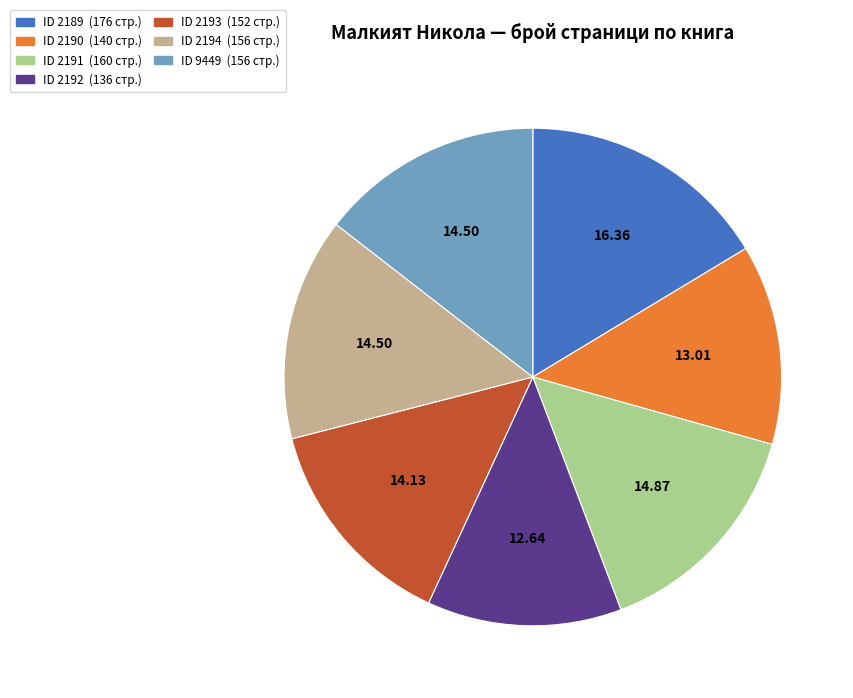

Is there any slice that represents more than half of the pie?

No